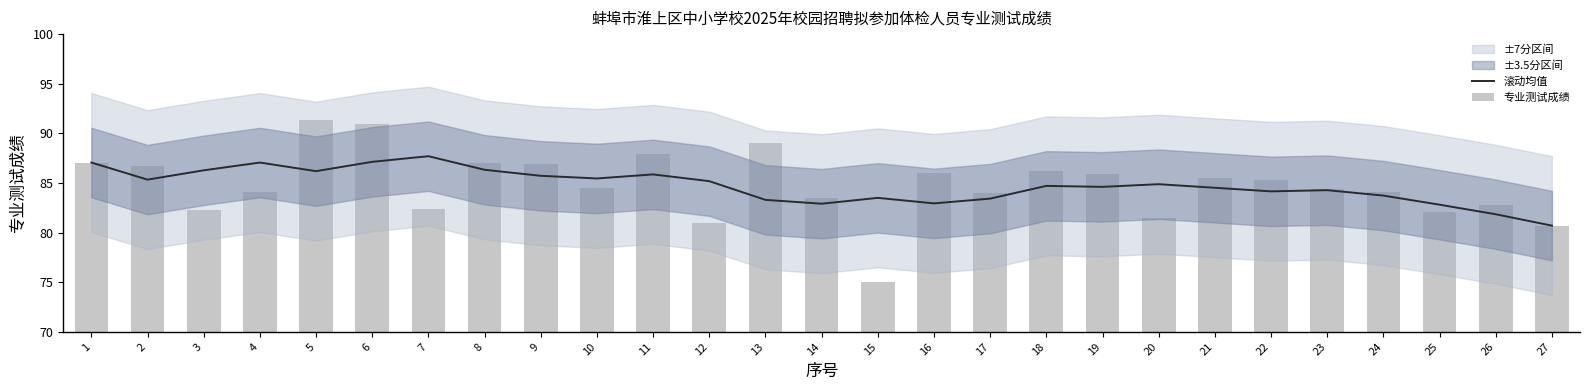

What is the greatest value displayed?

91.3